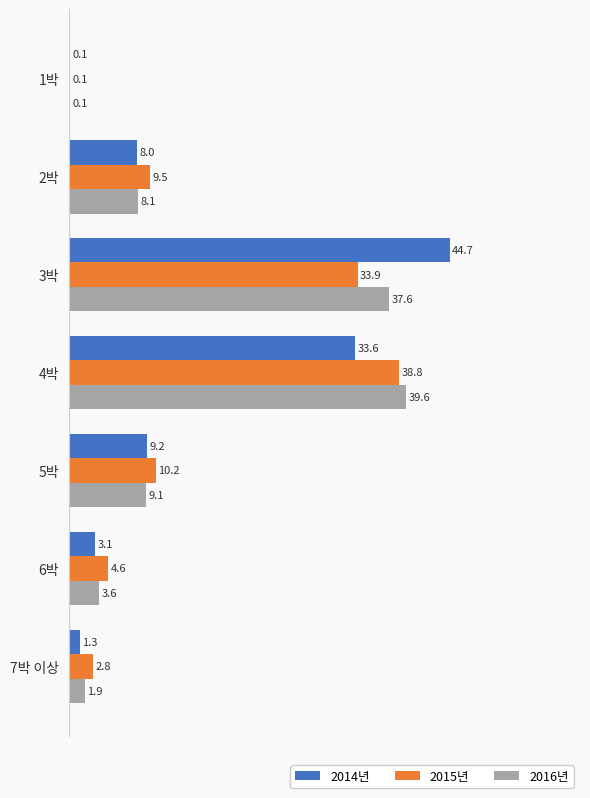

True or false: 2016년 has a value of 15.1 at 3박.

False